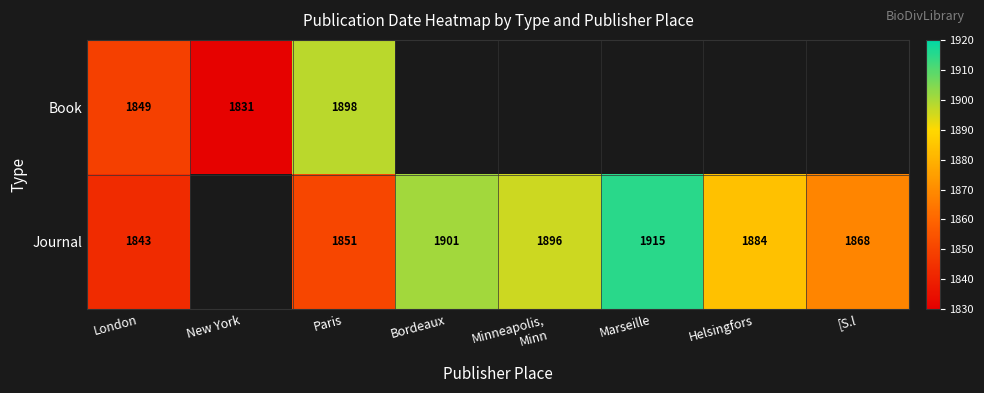

What is the sum of the Journal values at Helsingfors and Marseille?

3799